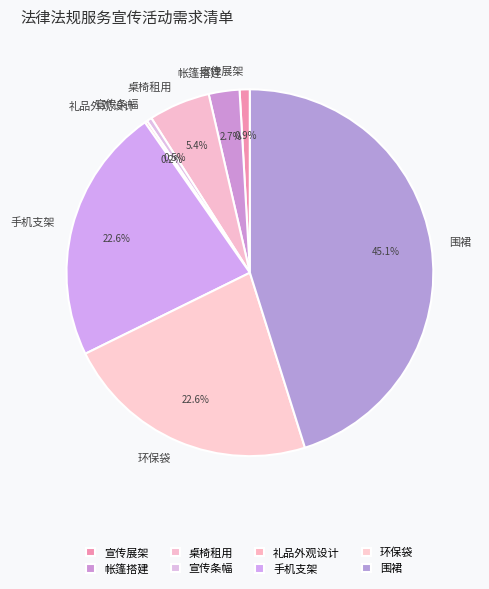

What percentage is the 围裙 slice, to the nearest percent?

45%